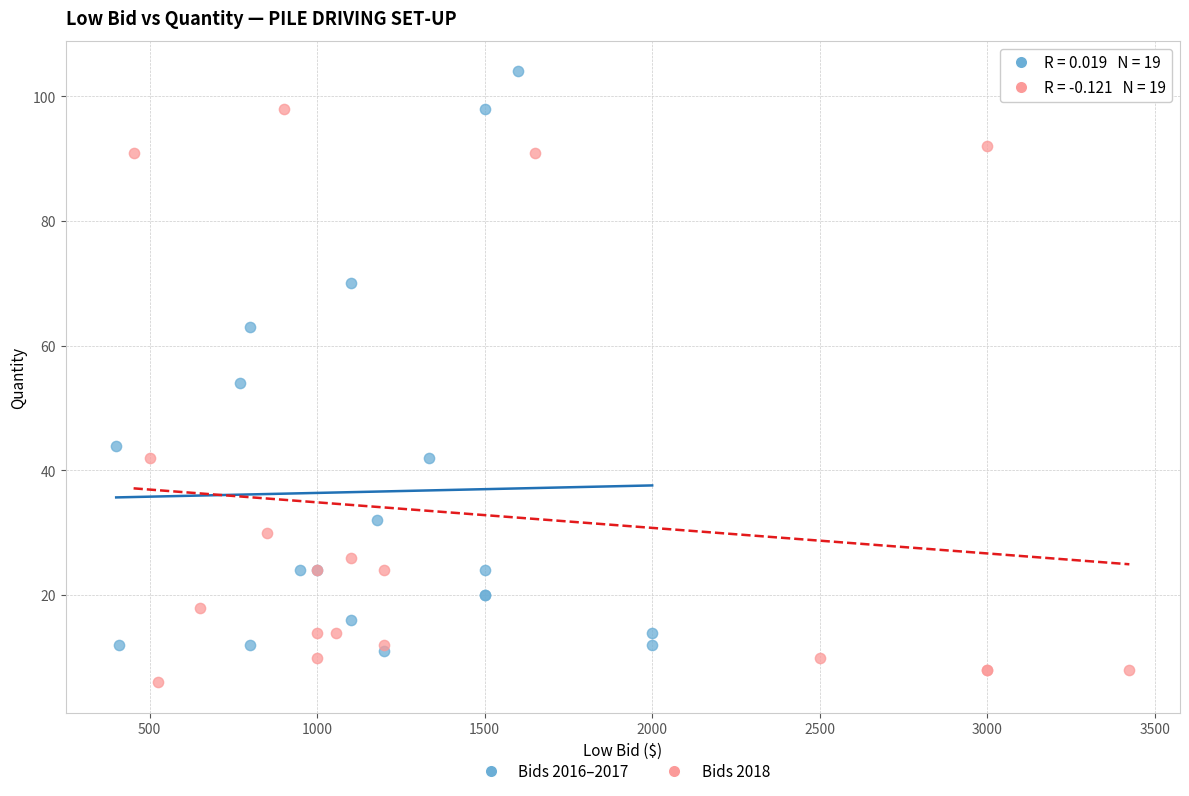

Which series has the widest spread of Y values?

Bids 2016–2017